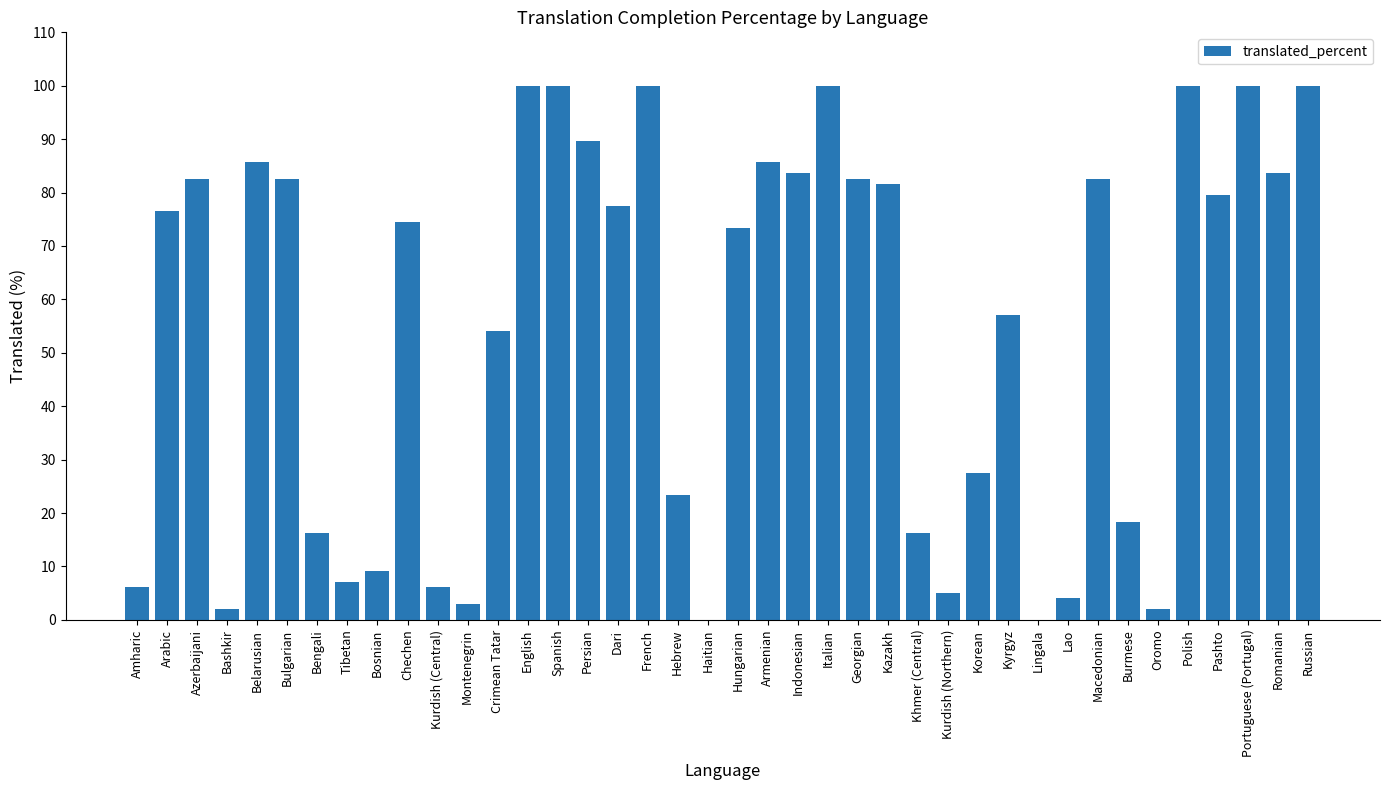

Is it true that the value at Russian is 100.0?

True